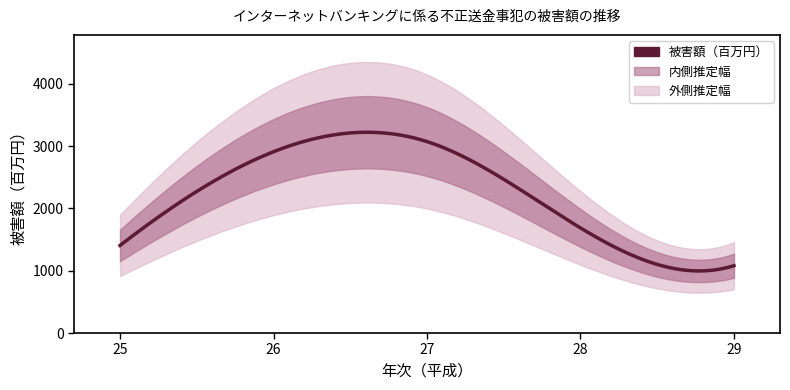

How many interior local peaks (higher than both neighbors) does the data have?

1